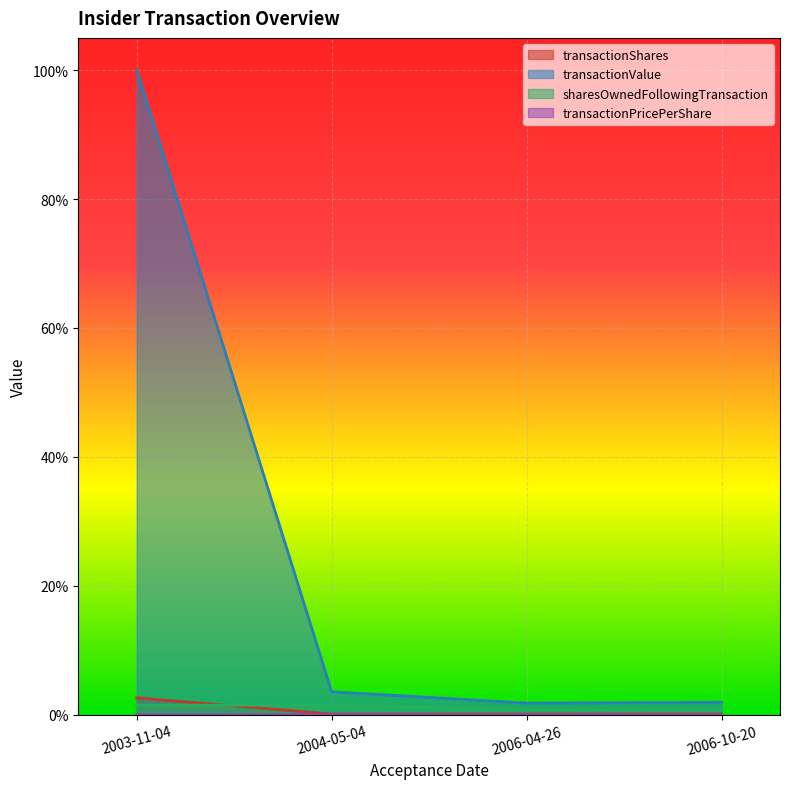

What is the greatest value displayed?

1.0